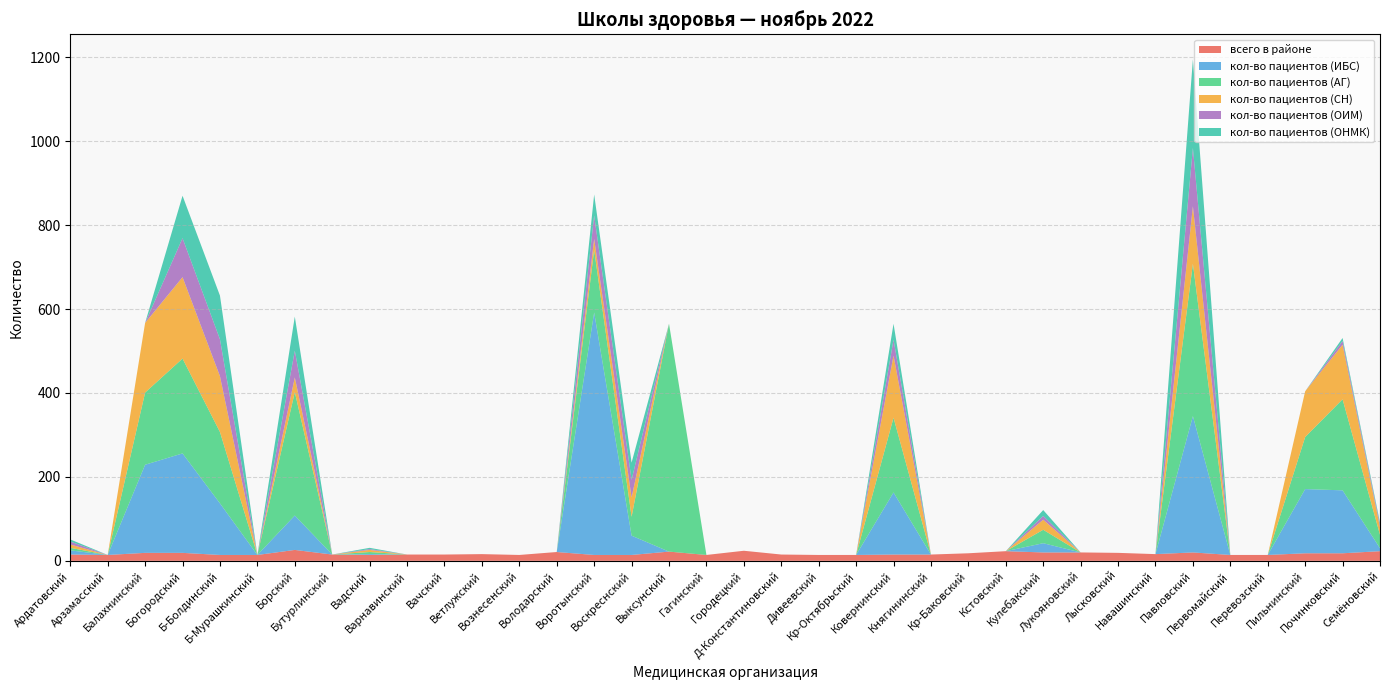

Reading left to right, list all the values displayed in this chart.

всего в районе: Ардатовский=15	Арзамасский=14	Балахнинский=19	Богородский=19	Б-Болдинский=14	Б-Мурашкинский=14	Борский=26	Бутурлинский=15	Вадский=14	Варнавинский=15	Вачский=15	Ветлужский=16	Вознесенский=14	Володарский=21	Воротынский=14	Воскреснский=14	Выксунский=22	Гагинский=14	Городецкий=24	Д-Константиновский=15	Дивеевский=14	Кр-Октябрьский=14	Ковернинский=15	Княгининский=15	Кр-Баковский=18	Кстовский=23	Кулебакский=20	Лукояновский=20	Лысковский=19	Навашинский=16	Павловский=20	Первомайский=14	Перевозский=14	Пильнинский=18	Починковский=18	Семёновский=23
кол-во пациентов (ИБС): Ардатовский=10	Арзамасский=0	Балахнинский=210	Богородский=237	Б-Болдинский=123	Б-Мурашкинский=0	Борский=82	Бутурлинский=0	Вадский=2	Варнавинский=0	Вачский=0	Ветлужский=0	Вознесенский=0	Володарский=0	Воротынский=578	Воскреснский=46	Выксунский=0	Гагинский=0	Городецкий=0	Д-Константиновский=0	Дивеевский=0	Кр-Октябрьский=0	Ковернинский=148	Княгининский=0	Кр-Баковский=0	Кстовский=0	Кулебакский=22	Лукояновский=0	Лысковский=0	Навашинский=0	Павловский=325	Первомайский=0	Перевозский=0	Пильнинский=153	Починковский=150	Семёновский=7
кол-во пациентов (АГ): Ардатовский=6	Арзамасский=0	Балахнинский=172	Богородский=226	Б-Болдинский=170	Б-Мурашкинский=0	Борский=294	Бутурлинский=0	Вадский=5	Варнавинский=0	Вачский=0	Ветлужский=0	Вознесенский=0	Володарский=0	Воротынский=149	Воскреснский=45	Выксунский=543	Гагинский=0	Городецкий=0	Д-Константиновский=0	Дивеевский=0	Кр-Октябрьский=0	Ковернинский=178	Княгининский=0	Кр-Баковский=0	Кстовский=0	Кулебакский=32	Лукояновский=0	Лысковский=0	Навашинский=0	Павловский=363	Первомайский=0	Перевозский=0	Пильнинский=124	Починковский=217	Семёновский=32
кол-во пациентов (СН): Ардатовский=8	Арзамасский=0	Балахнинский=166	Богородский=194	Б-Болдинский=133	Б-Мурашкинский=0	Борский=35	Бутурлинский=0	Вадский=5	Варнавинский=0	Вачский=0	Ветлужский=0	Вознесенский=0	Володарский=0	Воротынский=26	Воскреснский=46	Выксунский=0	Гагинский=0	Городецкий=0	Д-Константиновский=0	Дивеевский=0	Кр-Октябрьский=0	Ковернинский=148	Княгининский=0	Кр-Баковский=0	Кстовский=0	Кулебакский=24	Лукояновский=0	Лысковский=0	Навашинский=0	Павловский=137	Первомайский=0	Перевозский=0	Пильнинский=109	Починковский=130	Семёновский=18
кол-во пациентов (ОИМ): Ардатовский=7	Арзамасский=0	Балахнинский=0	Богородский=93	Б-Болдинский=88	Б-Мурашкинский=0	Борский=64	Бутурлинский=0	Вадский=2	Варнавинский=0	Вачский=0	Ветлужский=0	Вознесенский=0	Володарский=0	Воротынский=56	Воскреснский=42	Выксунский=0	Гагинский=0	Городецкий=0	Д-Константиновский=0	Дивеевский=0	Кр-Октябрьский=0	Ковернинский=38	Княгининский=0	Кр-Баковский=0	Кстовский=0	Кулебакский=9	Лукояновский=0	Лысковский=0	Навашинский=0	Павловский=139	Первомайский=0	Перевозский=0	Пильнинский=0	Починковский=9	Семёновский=6
кол-во пациентов (ОНМК): Ардатовский=5	Арзамасский=0	Балахнинский=0	Богородский=101	Б-Болдинский=104	Б-Мурашкинский=0	Борский=81	Бутурлинский=0	Вадский=3	Варнавинский=0	Вачский=0	Ветлужский=0	Вознесенский=0	Володарский=0	Воротынский=50	Воскреснский=41	Выксунский=0	Гагинский=0	Городецкий=0	Д-Константиновский=0	Дивеевский=0	Кр-Октябрьский=0	Ковернинский=38	Княгининский=0	Кр-Баковский=0	Кстовский=0	Кулебакский=14	Лукояновский=0	Лысковский=0	Навашинский=0	Павловский=211	Первомайский=0	Перевозский=0	Пильнинский=0	Починковский=7	Семёновский=5